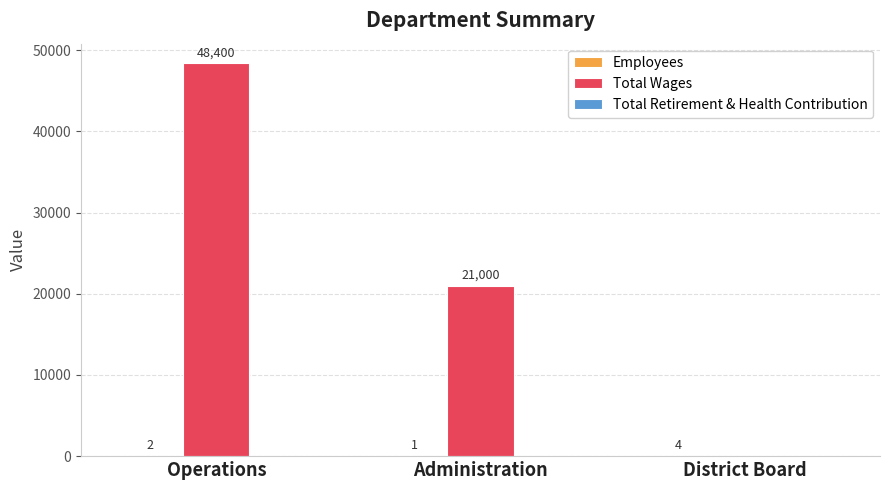

What is the sum of all Total Wages values?

69400